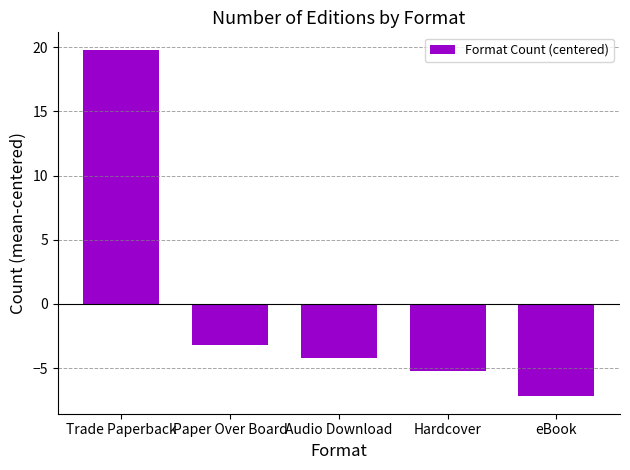

Rank the categories by value from highest to lowest.

Trade Paperback, Paper Over Board, Audio Download, Hardcover, eBook